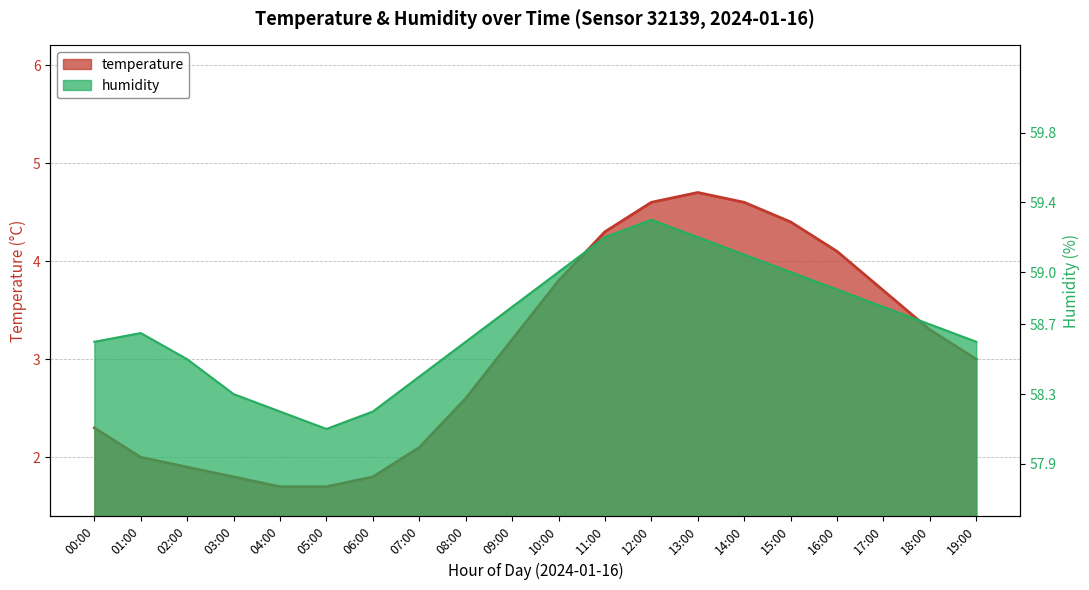

At which category does the chart reach its minimum across all series?

04:00